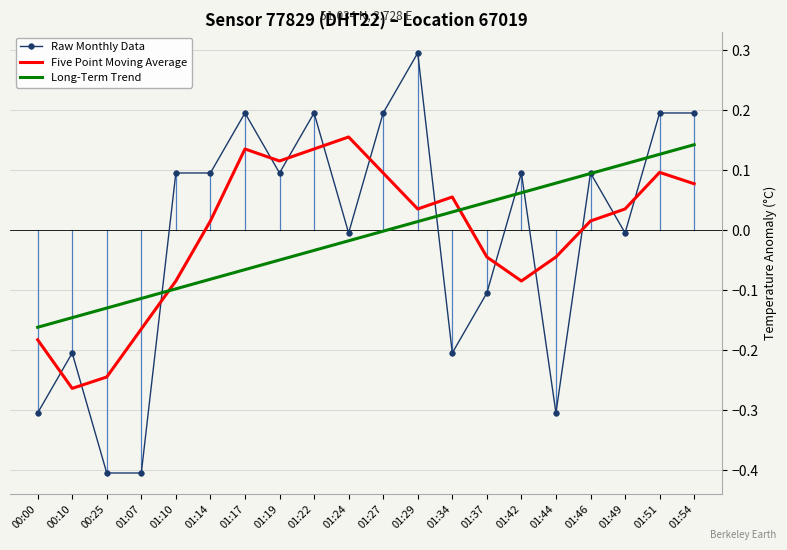

What is the minimum value for Raw Monthly Data?

-0.4